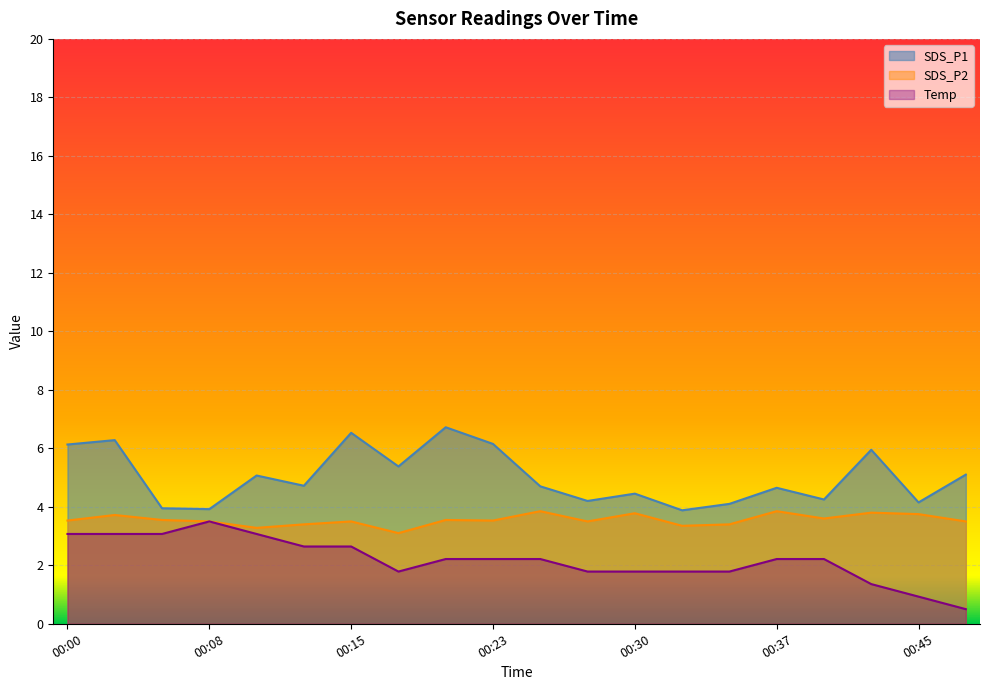

At which category is the sum across all series the highest?

00:03